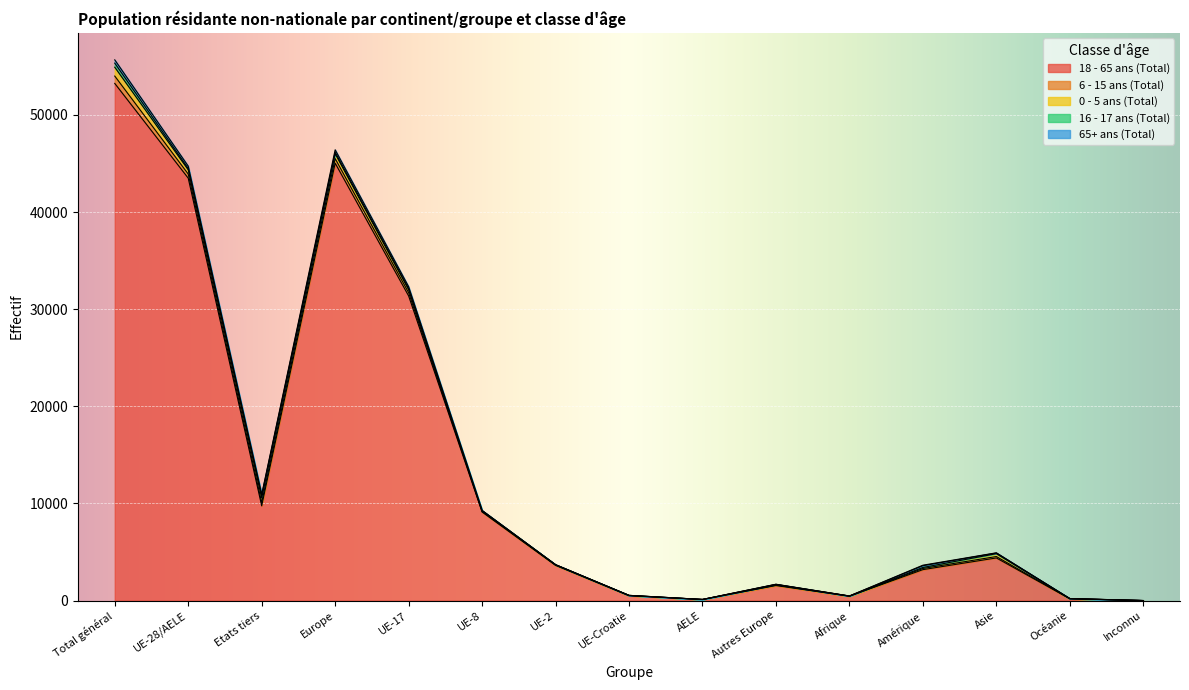

Which series has the largest range (max minus min)?

18 - 65 ans (Total)